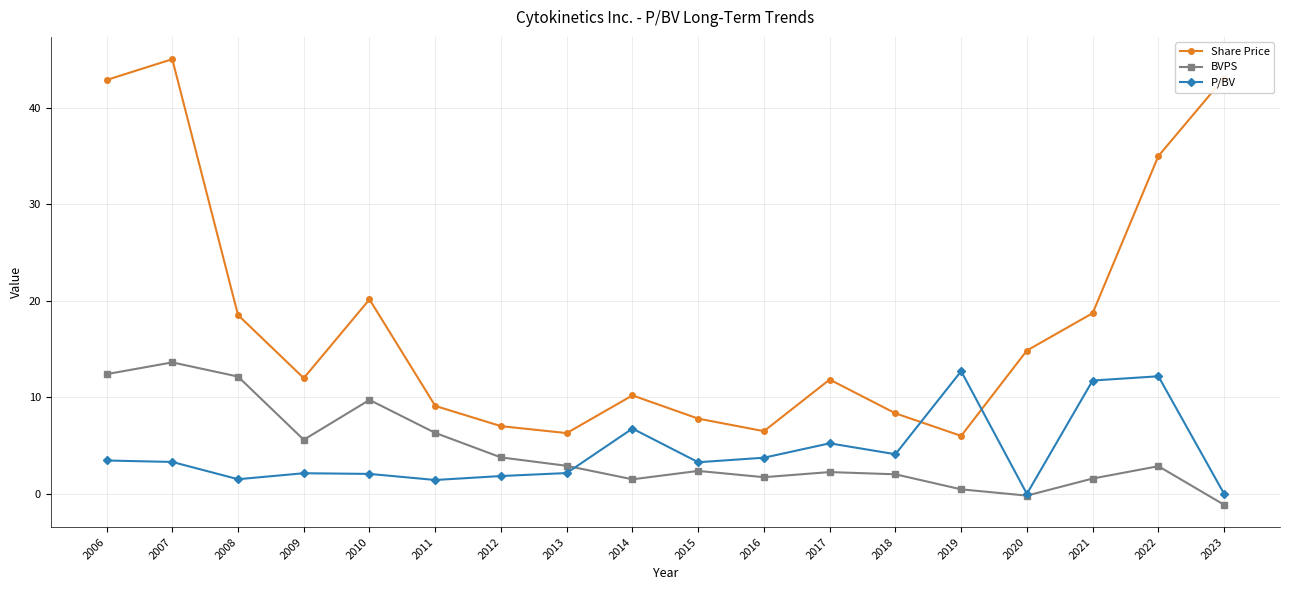

Which series changed the most between 2011 and 2023?

Share Price